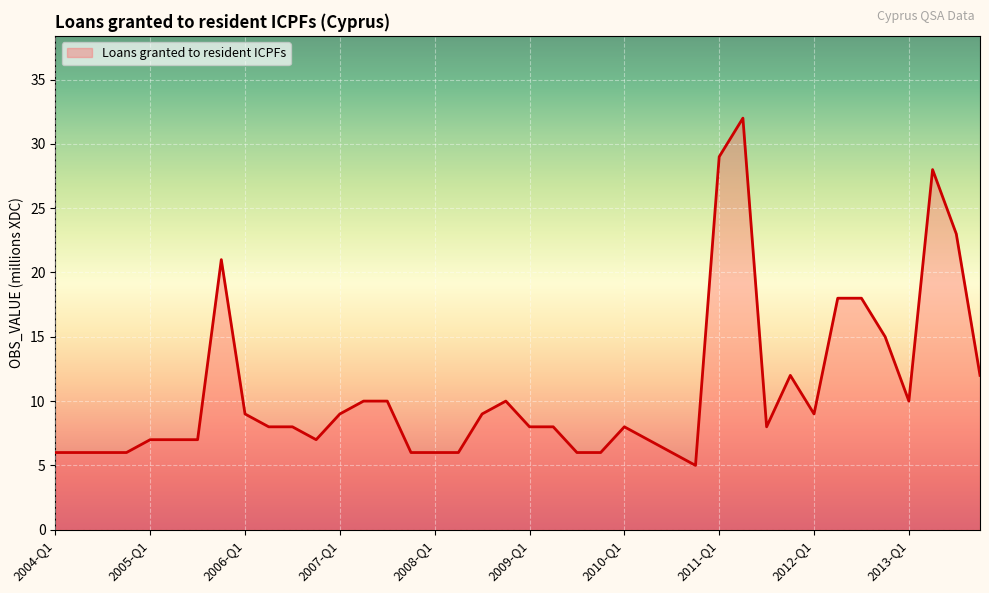

Approximately how many times larger is the value at 2010-Q4 compared to 2006-Q3?

0.6